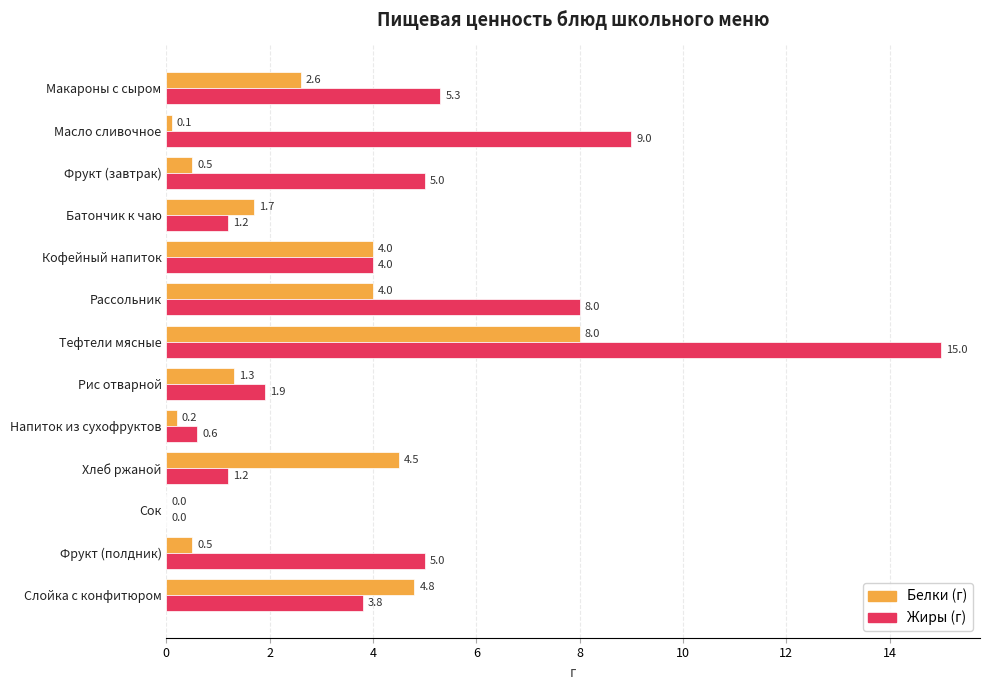

How many data points does each series have?

13